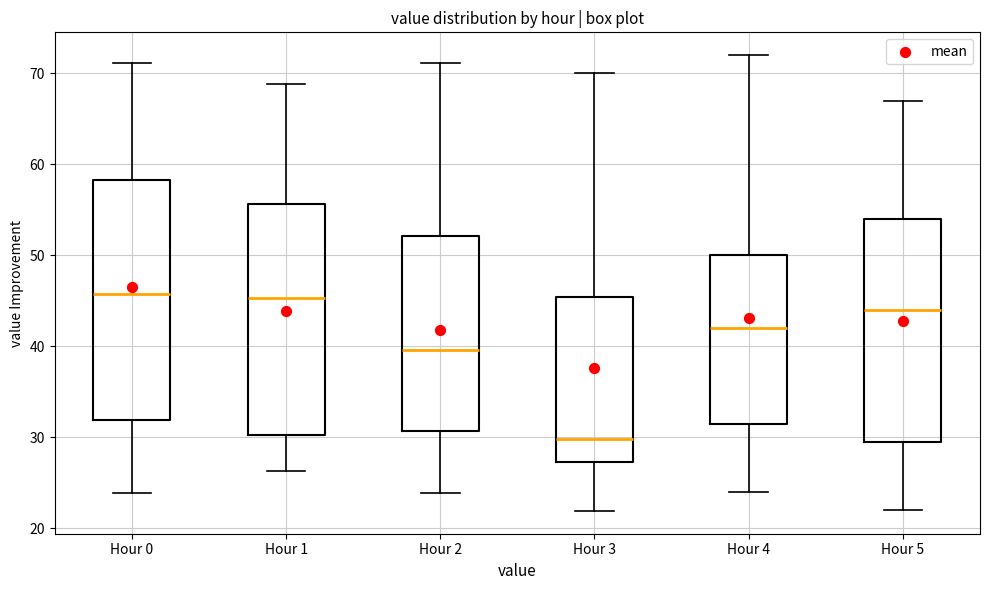

Reading left to right, transcribe this box plot: for each box, give where its median line is, the range the box spans, and where its two whiskers end, as read against the y-axis. The values are not printed on the chart, so give them approximately, as read against the axis.

Hour 0: median 46, box 32 to 58, whiskers 24 to 71
Hour 1: median 45, box 30 to 56, whiskers 26 to 69
Hour 2: median 40, box 31 to 52, whiskers 24 to 71
Hour 3: median 30, box 27 to 45, whiskers 22 to 70
Hour 4: median 42, box 32 to 50, whiskers 24 to 72
Hour 5: median 44, box 30 to 54, whiskers 22 to 67